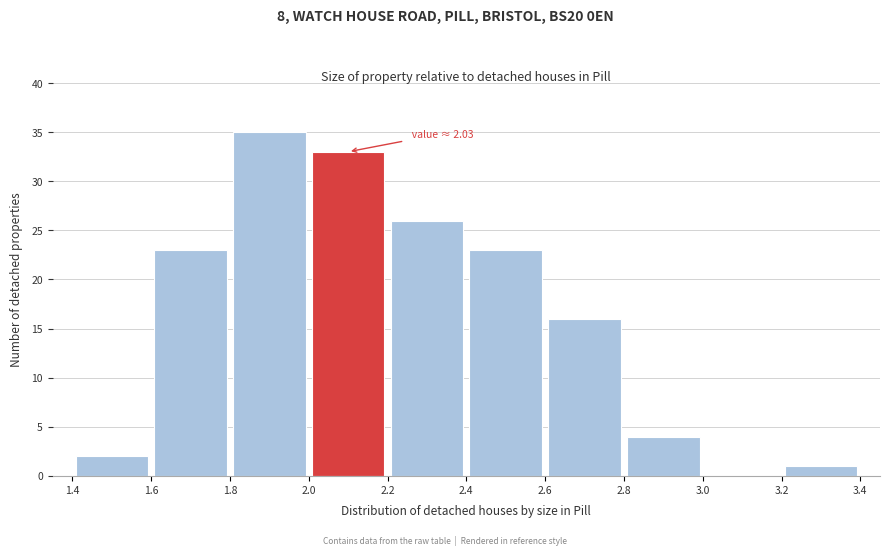

Over which range of the x-axis is the bar tallest?

1.8 to 2.0